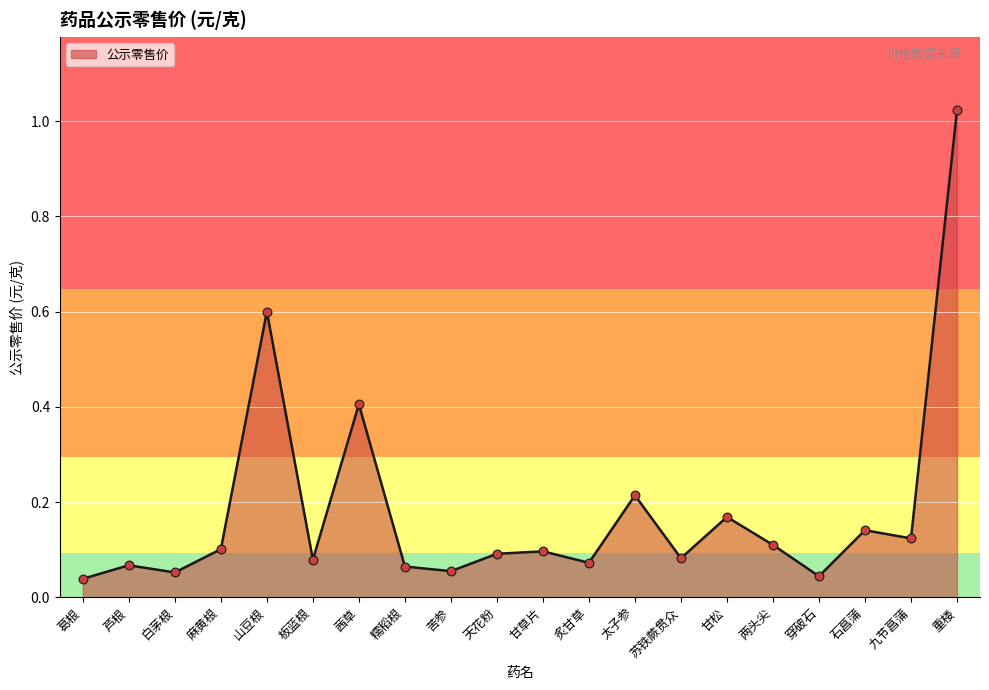

What is the change in value from 茜草 to 甘草片?

-0.3